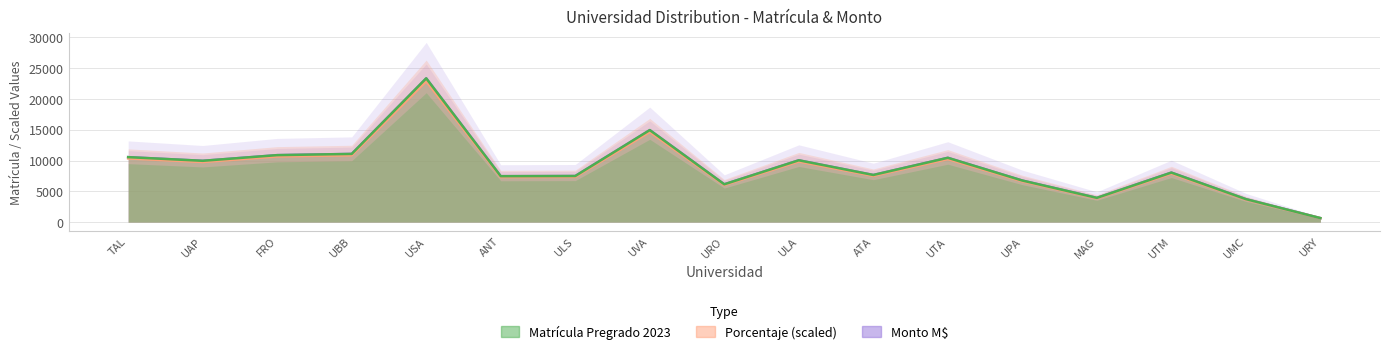

Is the value of Matrícula Pregrado 2023 at TAL greater than the value of Porcentaje (scaled) at UPA?

Yes